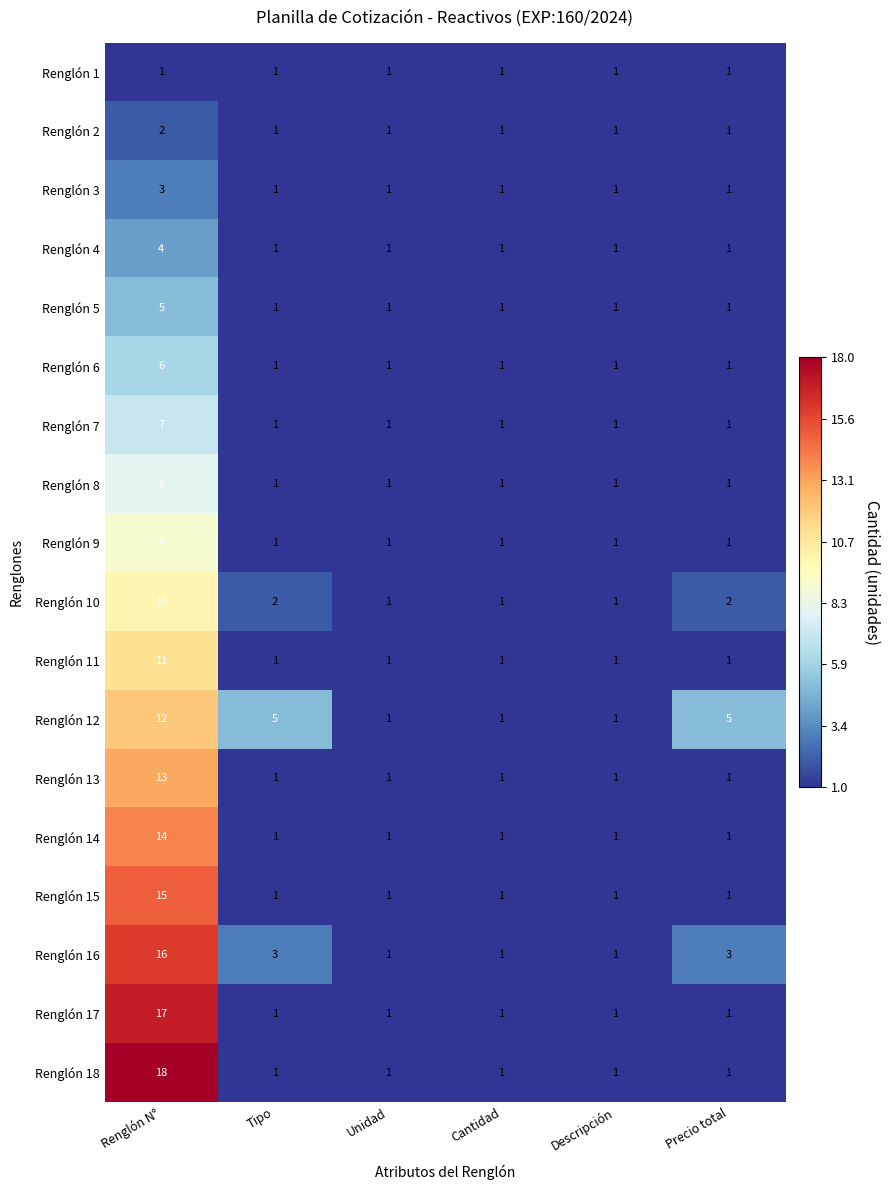

Is the value of Renglón 7 at Descripción greater than the value of Renglón 8 at Renglón N°?

No